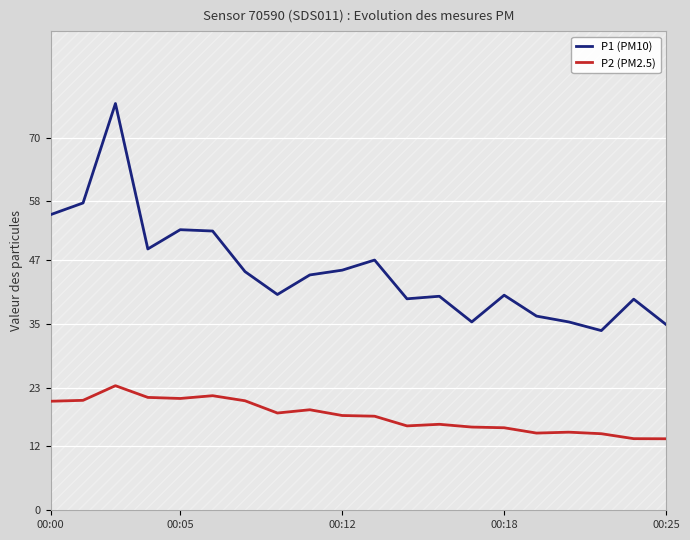

True or false: P1 (PM10) and P2 (PM2.5) intersect in this chart.

False